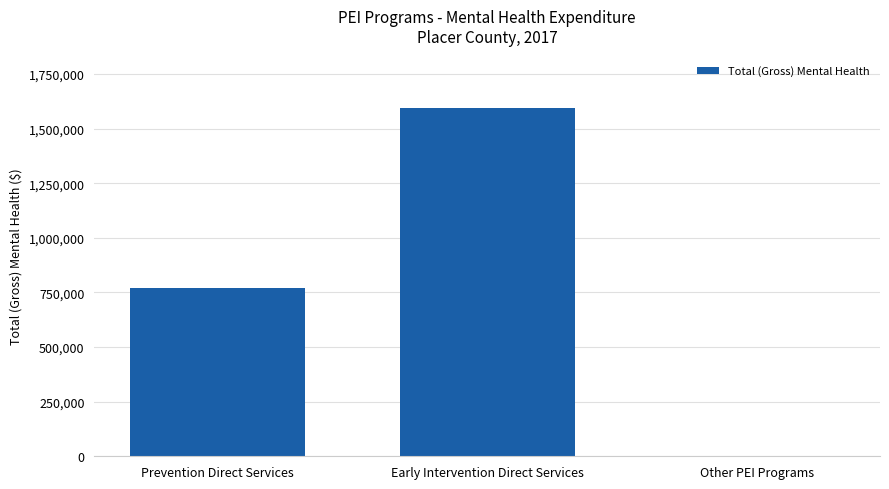

Which category has the highest value across all series?

Early Intervention Direct Services